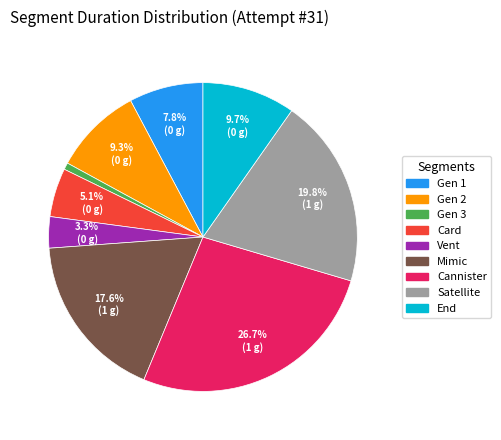

Which slice is the largest?

Cannister